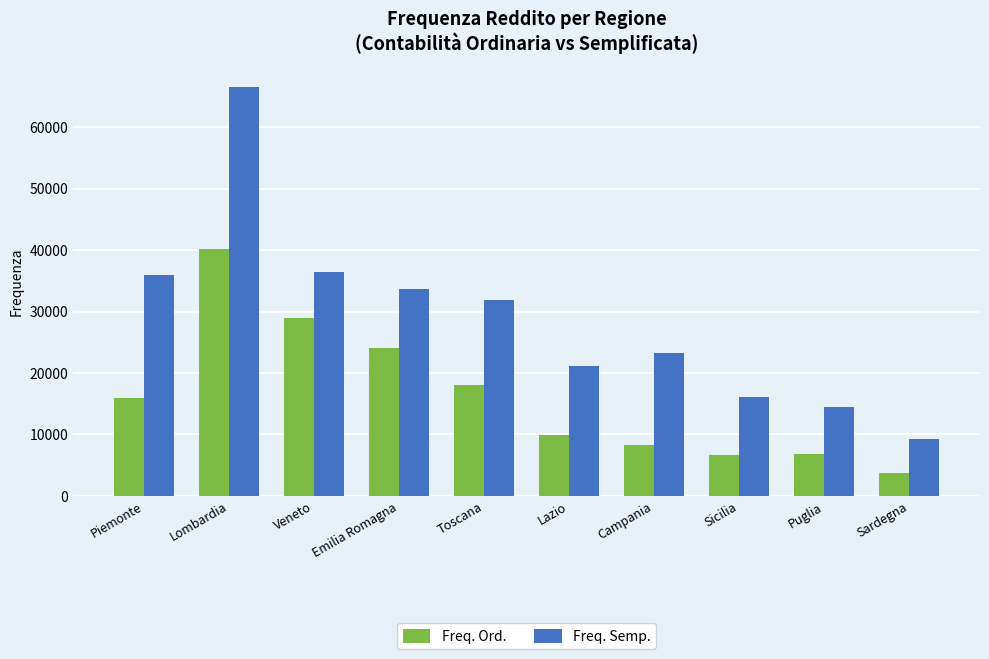

True or false: Freq. Semp. has a value of 14411 at Puglia.

True